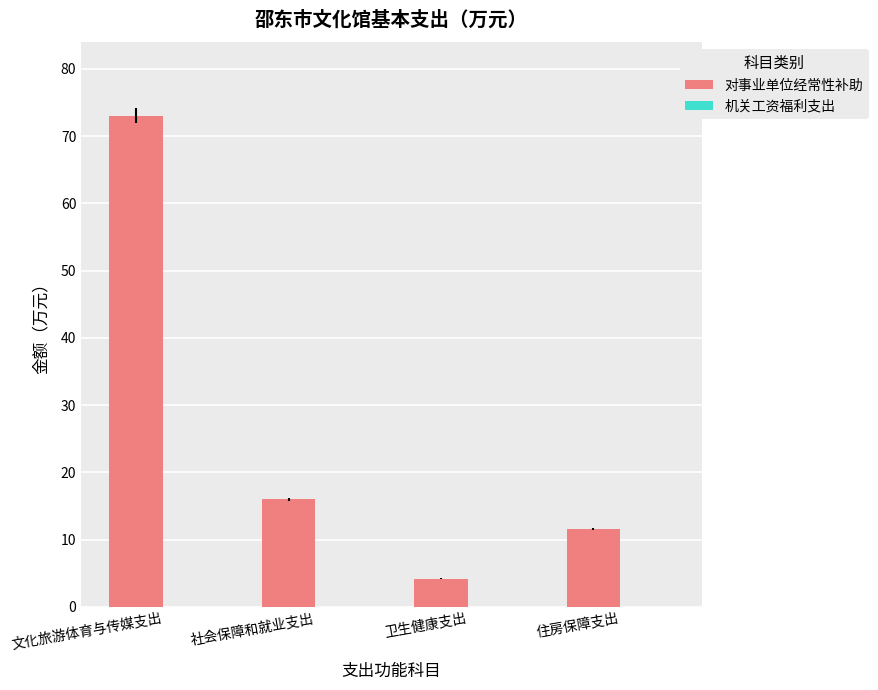

What is the sum of the values at 文化旅游体育与传媒支出 and 社会保障和就业支出?

89.0